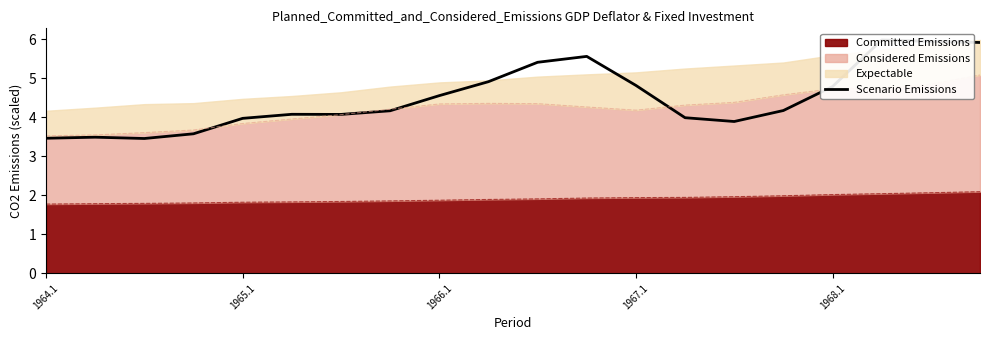

What is the highest value of the Committed Emissions series?

2.1